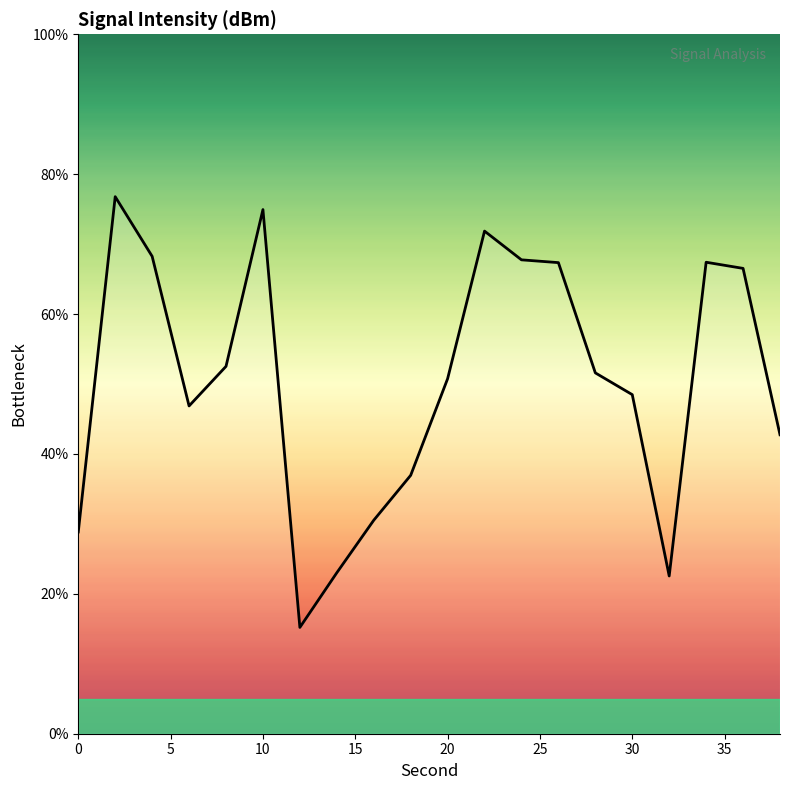

What is the difference between the maximum and minimum values?

61.6